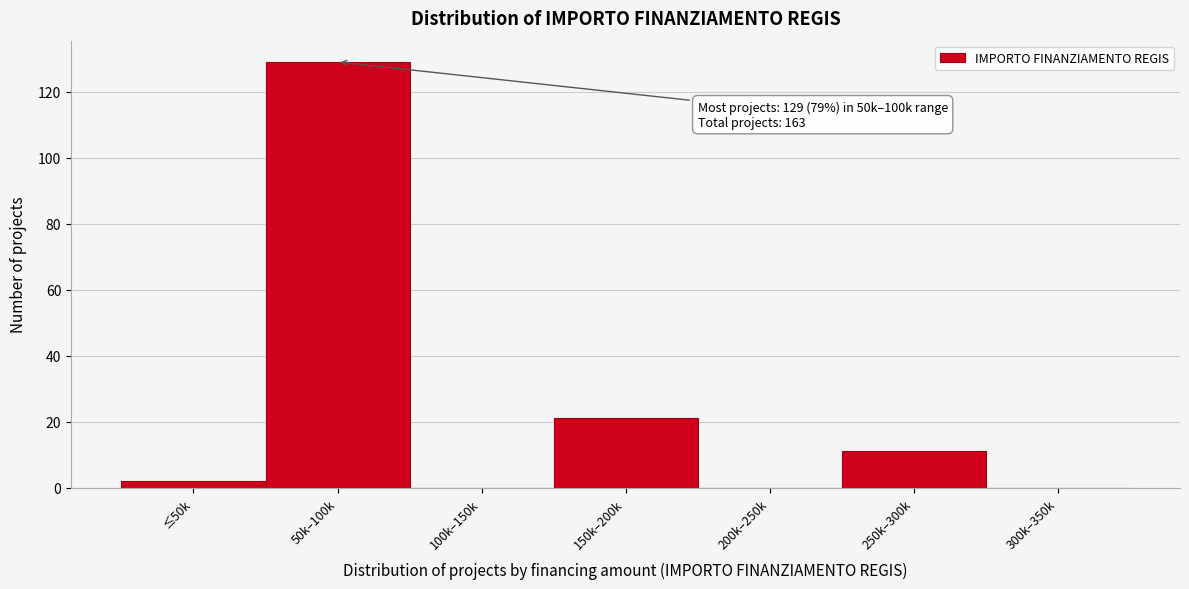

Reading left to right, transcribe all the data shown in this chart.

≤50k=2	50k–100k=129	100k–150k=0	150k–200k=21	200k–250k=0	250k–300k=11	300k–350k=0